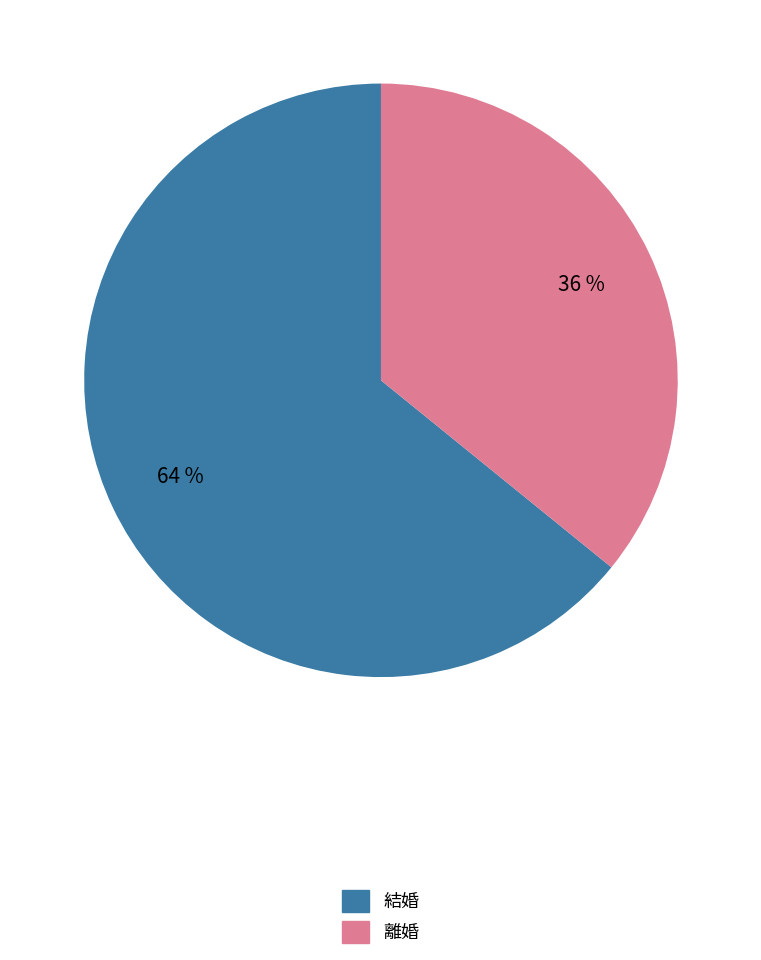

What is the majority slice?

結婚